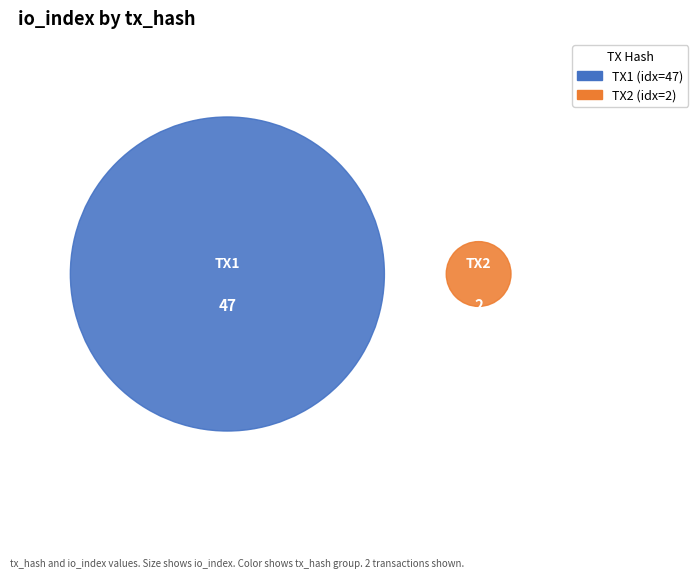

Does any single category account for the majority?

Yes